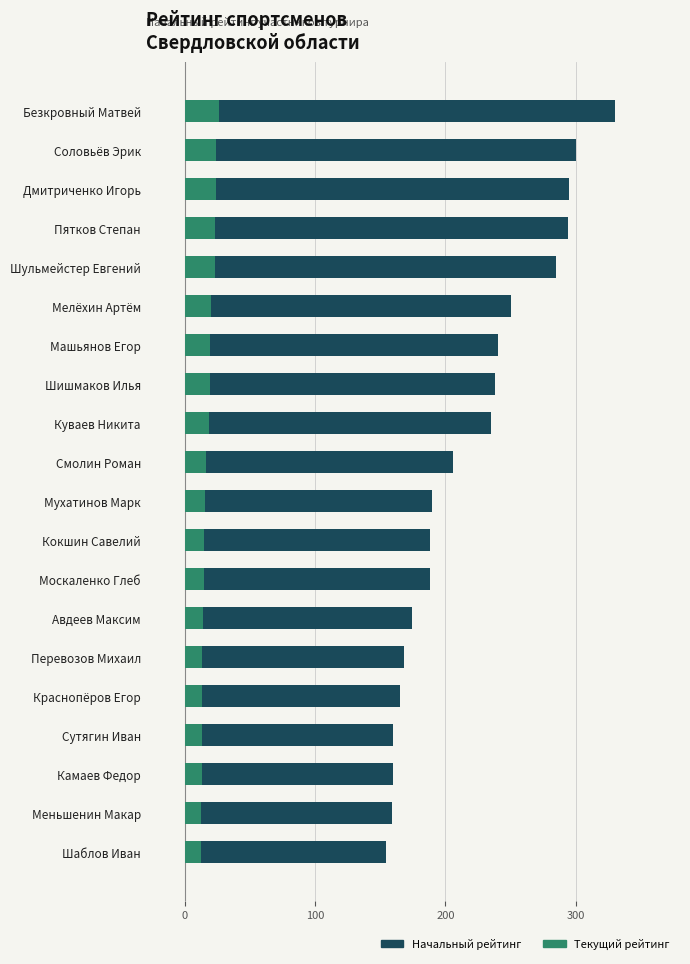

At how many categories does at least one series exceed 274?

5